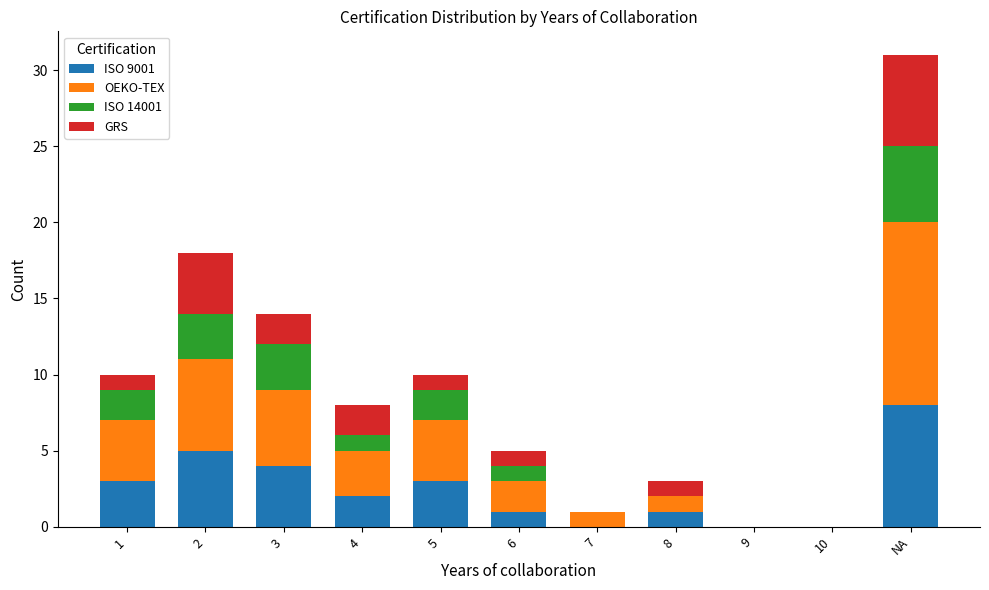

Are the bars horizontal?

No